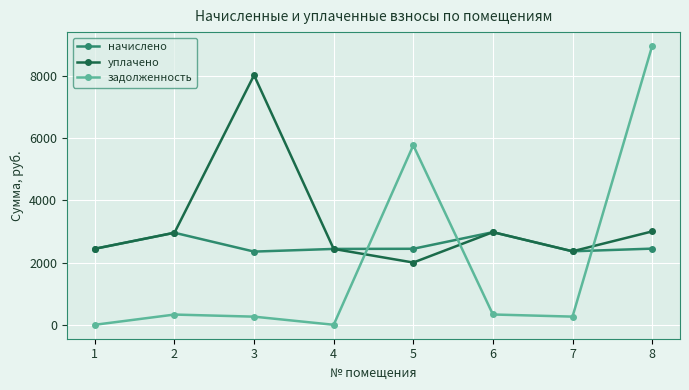

What is the average value of the задолженность series?

1988.3